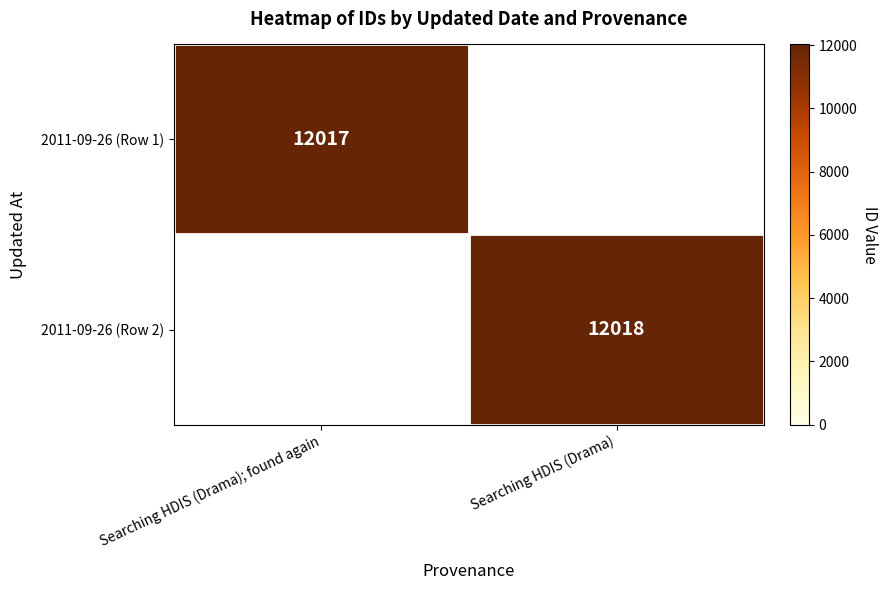

The value of 2011-09-26 (Row 2) at Searching HDIS (Drama) is 12018. True or false?

True